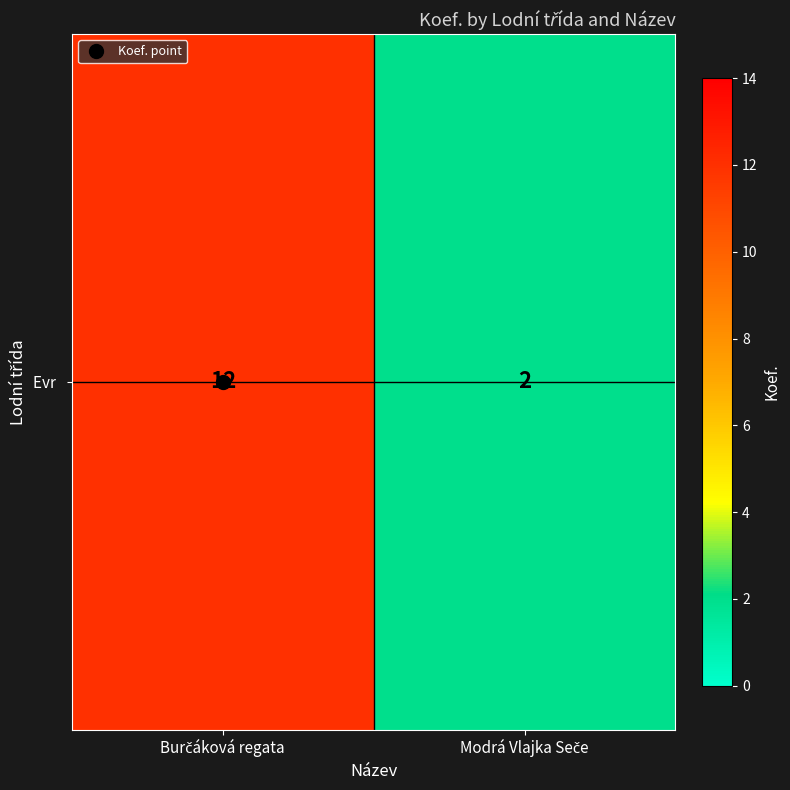

At which label is the value closest to 7?

Burčáková regata